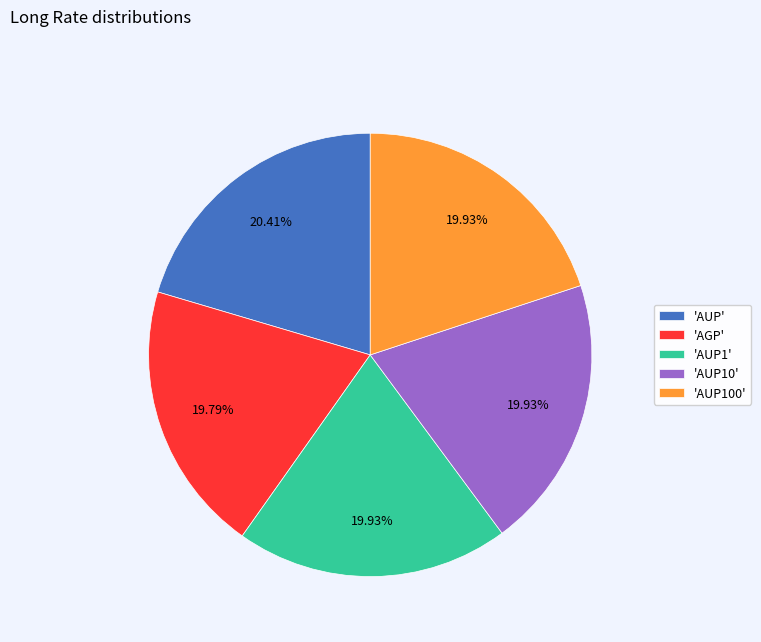

Combined, do 'AGP' and 'AUP100' account for over 50%?

No